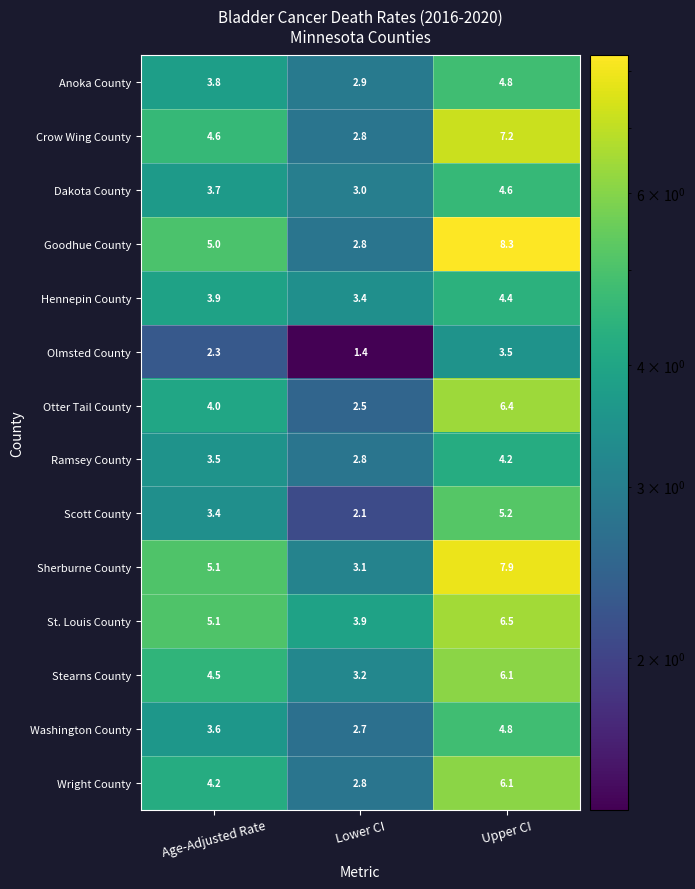

At which label does St. Louis County first exceed 5?

Age-Adjusted Rate